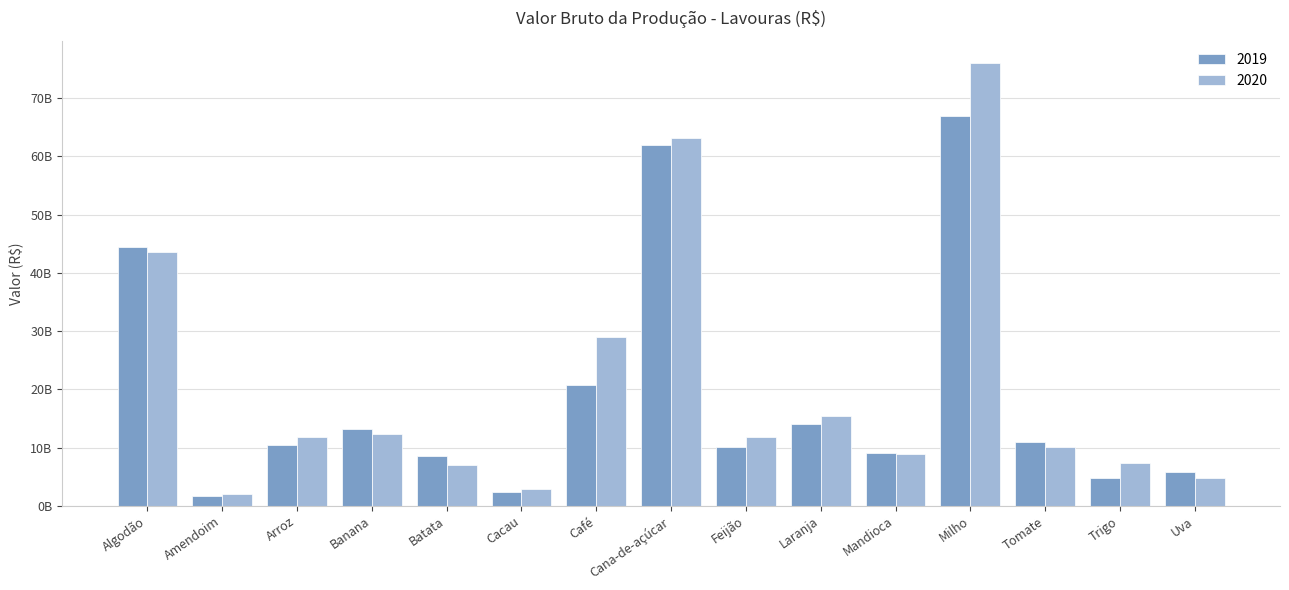

What are all the series names shown in the legend?

2019, 2020